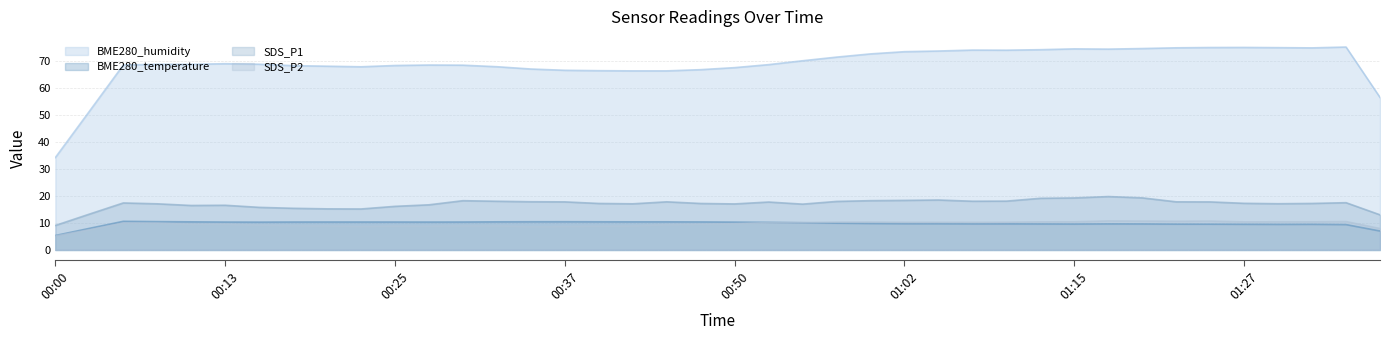

Reading left to right, extract all data points from this chart.

BME280_humidity (trend): 34.3	51.5	68.7	69.0	68.9	69.2	69.0	68.5	68.2	68.0	68.5	68.7	68.6	68.1	67.2	66.7	66.6	66.5	66.5	67.0	67.7	68.8	70.3	71.6	72.8	73.6	73.9	74.2	74.2	74.4	74.7	74.6	74.8	75.1	75.2	75.2	75.1	75.1	75.4	56.7
BME280_temperature (trend): 5.4	8.0	10.6	10.5	10.4	10.4	10.3	10.4	10.4	10.4	10.4	10.4	10.4	10.4	10.5	10.5	10.5	10.4	10.4	10.4	10.3	10.3	10.1	9.9	9.8	9.8	9.7	9.7	9.7	9.7	9.6	9.7	9.7	9.6	9.6	9.5	9.5	9.5	9.4	7.0
SDS_P1 (trend): 9.1	13.3	17.5	17.1	16.5	16.6	15.8	15.5	15.3	15.2	16.2	16.8	18.3	18.1	17.9	17.9	17.3	17.1	17.9	17.3	17.1	17.8	17.0	18.0	18.3	18.4	18.6	18.1	18.1	19.2	19.3	19.8	19.3	17.9	17.8	17.3	17.2	17.3	17.6	13.0
SDS_P2 (trend): 5.2	7.5	10.0	9.9	9.5	9.6	9.2	9.0	8.9	8.7	8.9	8.8	9.0	9.0	8.7	8.7	8.8	8.9	9.4	9.6	9.8	10.2	10.2	10.3	10.3	10.3	10.3	10.3	10.3	10.4	10.5	10.8	10.7	10.7	10.7	10.4	10.5	10.5	10.5	8.0